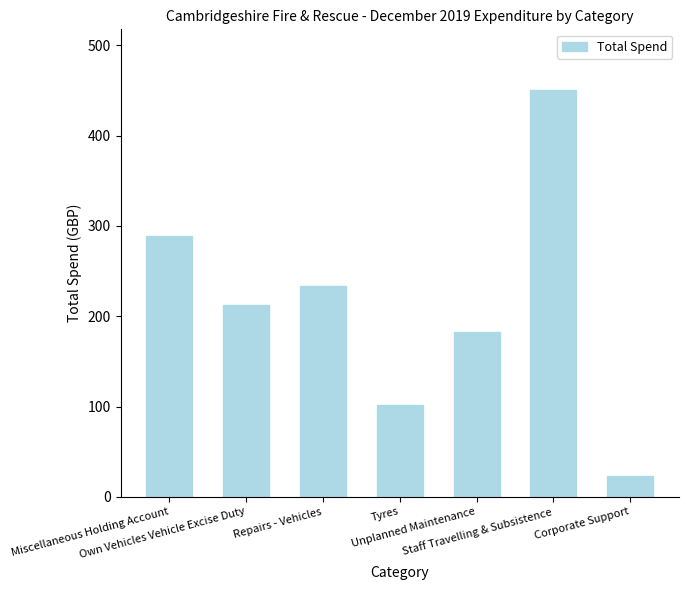

What is the greatest value displayed?

450.3